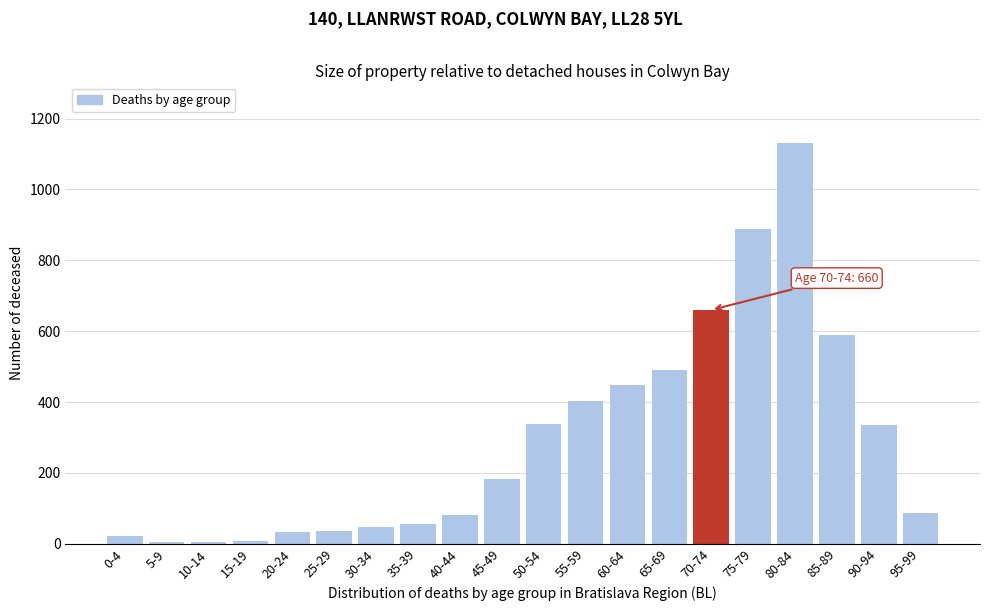

Which has a higher value, 25-29 or 55-59?

55-59